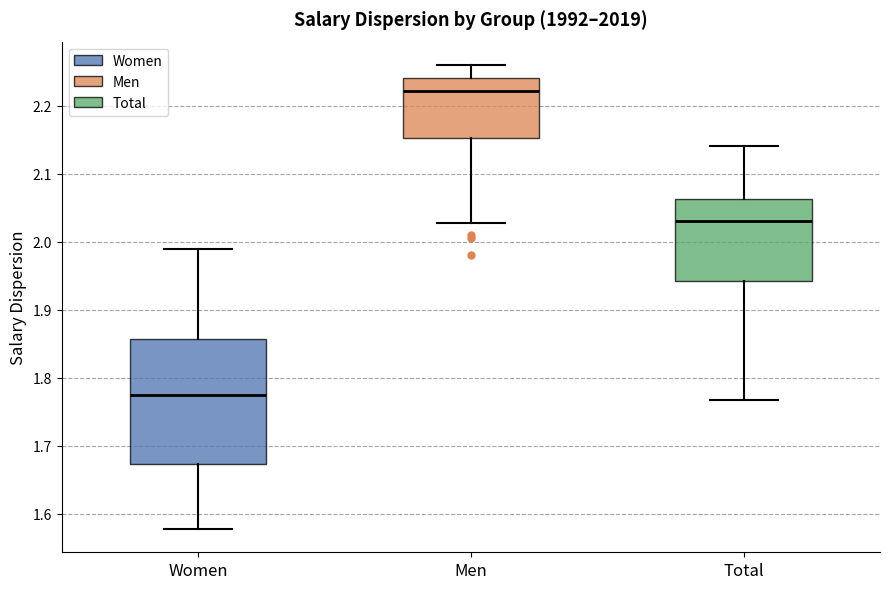

Reading left to right, read every box against the y-axis: the position of its median line, the range the box covers, and the ends of its whiskers. The values are not printed on the chart, so give them approximately, as read against the axis.

Women: median 1.78, box 1.67 to 1.86, whiskers 1.58 to 1.99
Men: median 2.22, box 2.15 to 2.24, whiskers 2.03 to 2.26
Total: median 2.03, box 1.94 to 2.06, whiskers 1.77 to 2.14